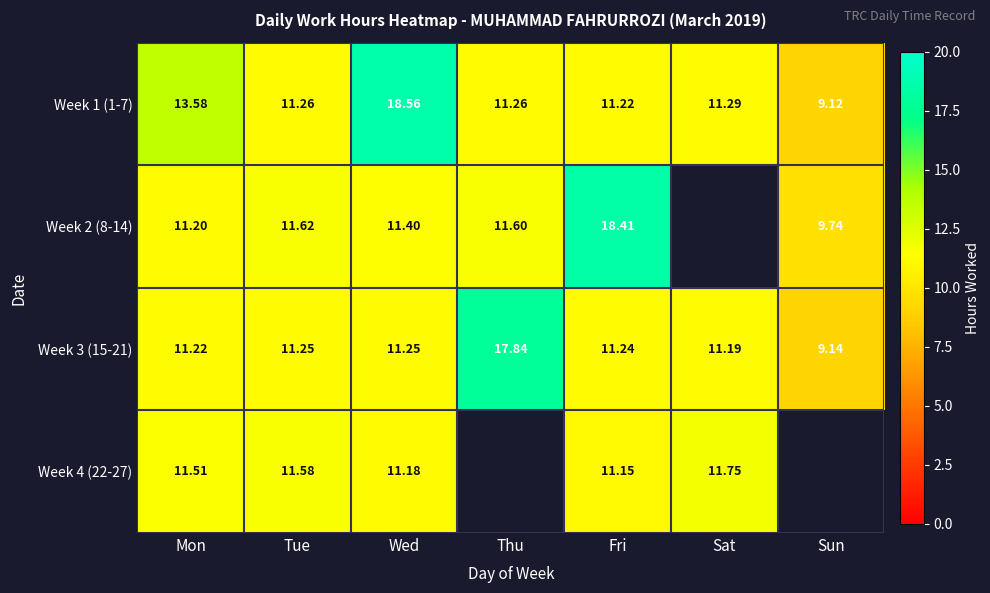

At which label does Week 3 (15-21) reach its minimum?

Sun